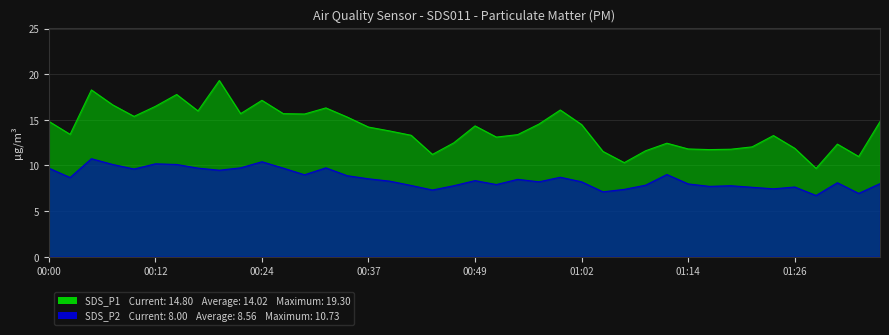

True or false: SDS_P2 and SDS_P1 intersect in this chart.

False